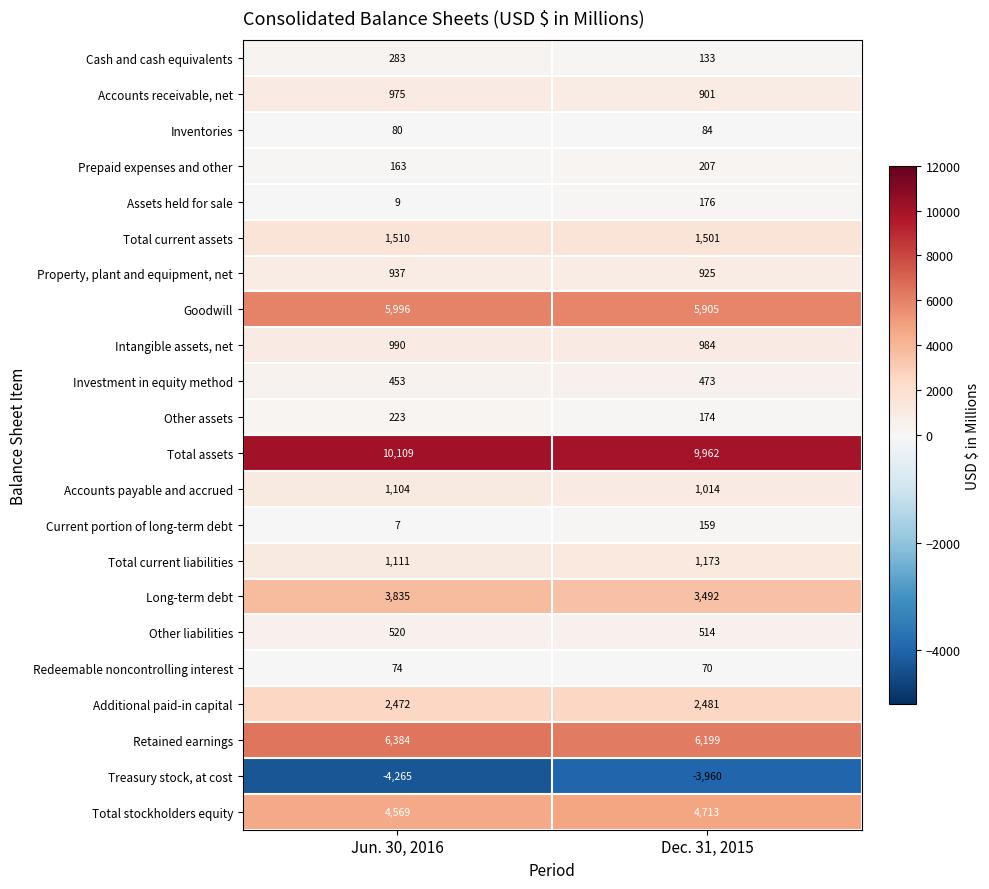

What is the spread (max minus min) of values at Dec. 31, 2015?

13922